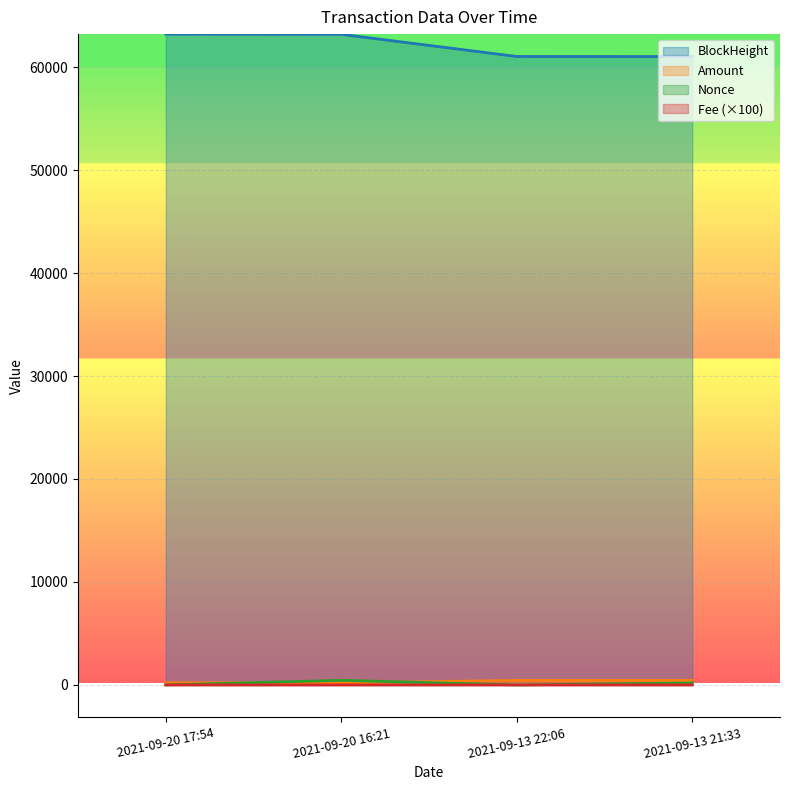

True or false: Amount has a value of 245.2 at 2021-09-13 21:33.

False